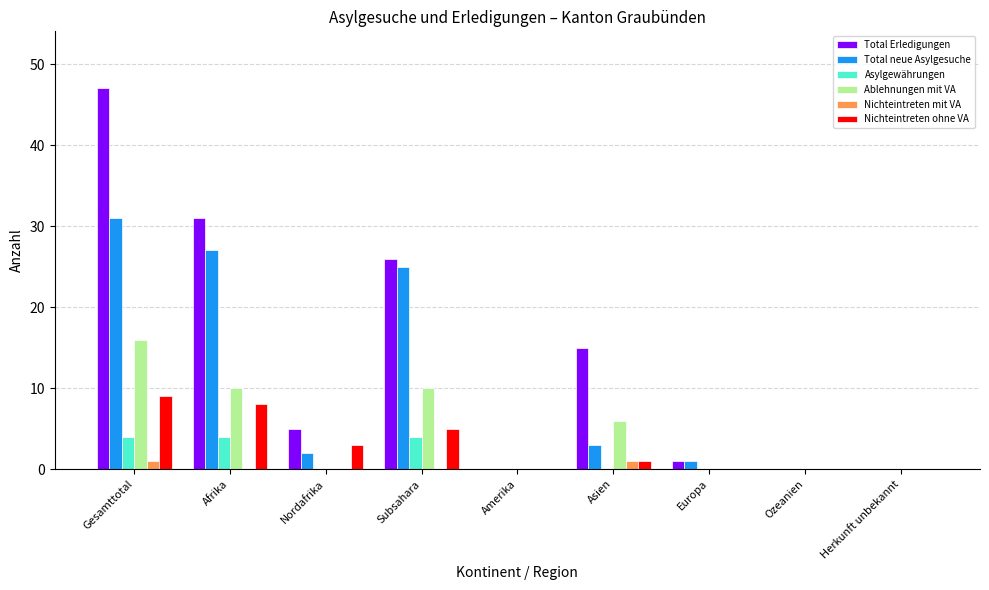

True or false: Ablehnungen mit VA has a value of 0 at Amerika.

True